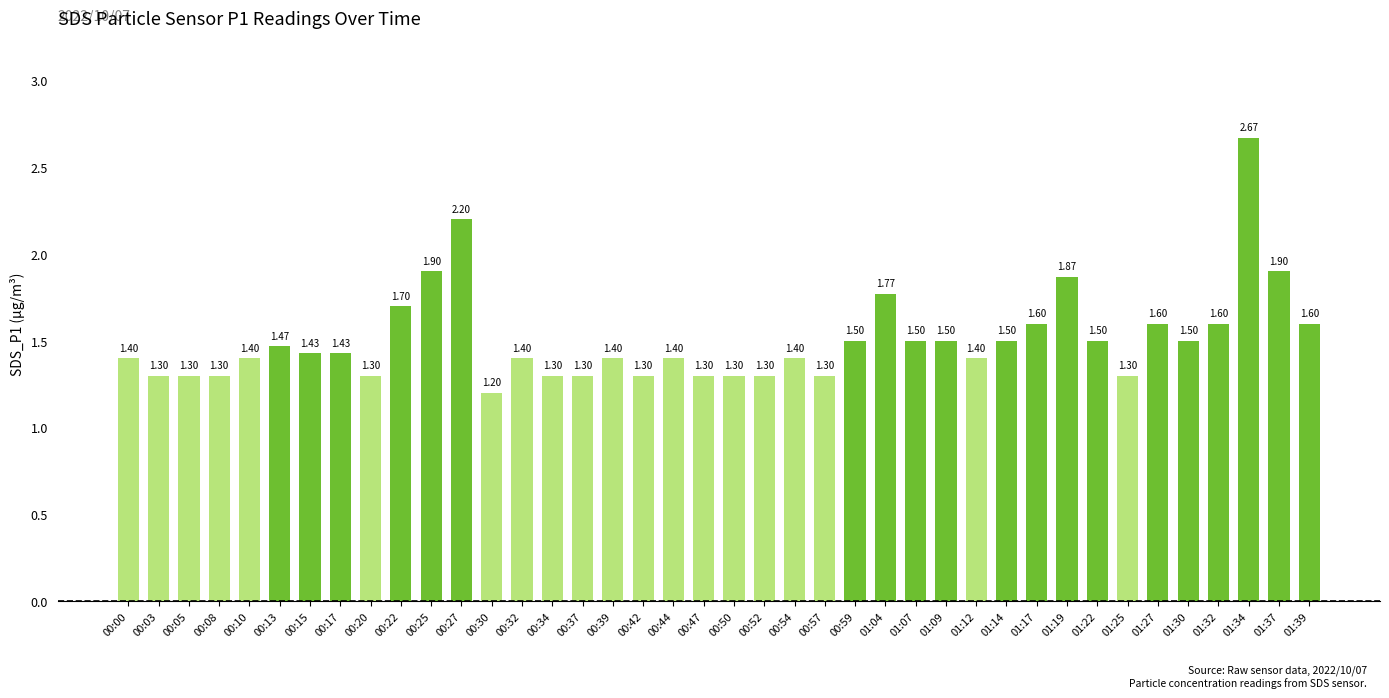

Which label corresponds to the largest value in the chart?

01:34